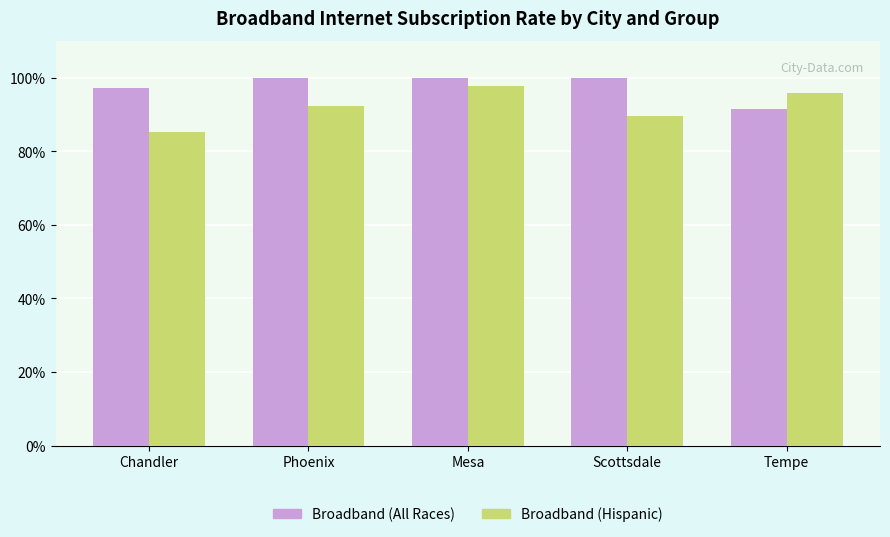

How many bars are there in each group?

2